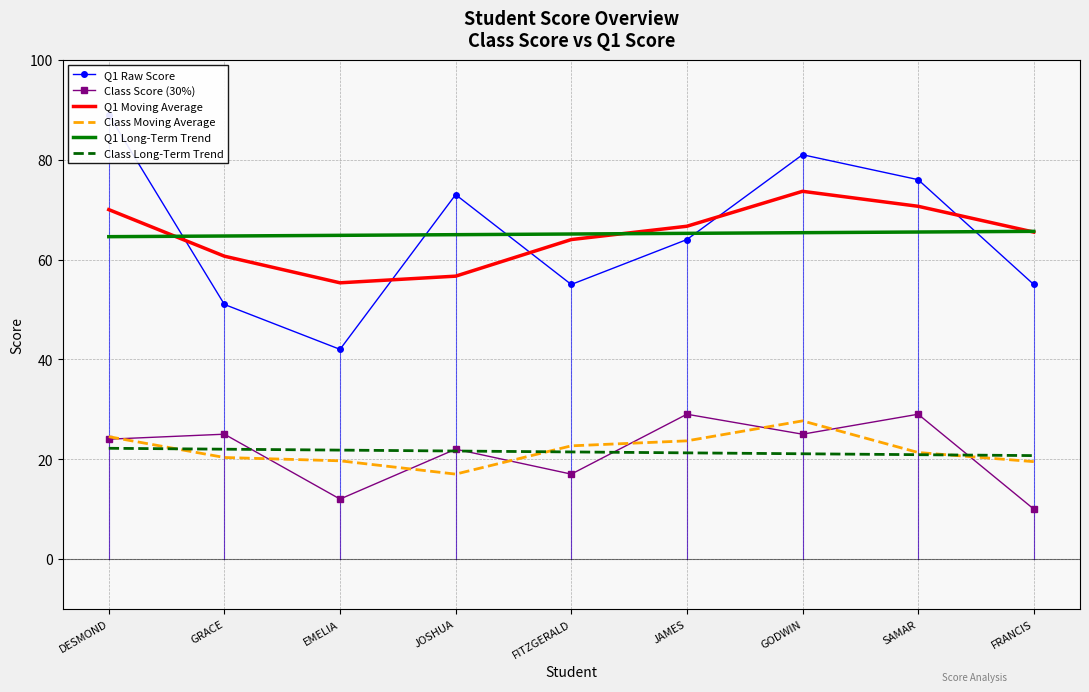

True or false: Q1 Long-Term Trend and Class Moving Average intersect in this chart.

False